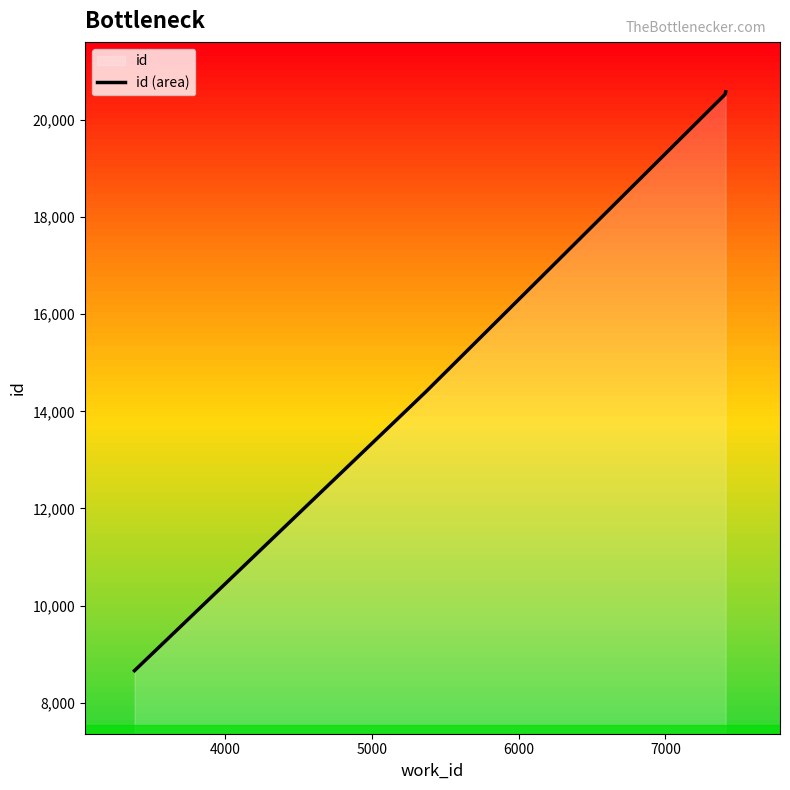

What is the value of the 2nd point from the left?

14398.4